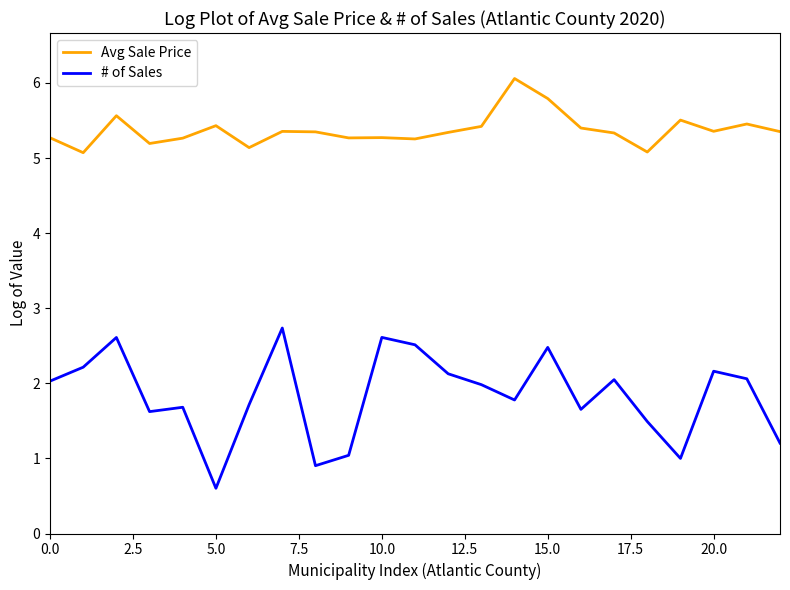

What are all the series names shown in the legend?

Avg Sale Price, # of Sales